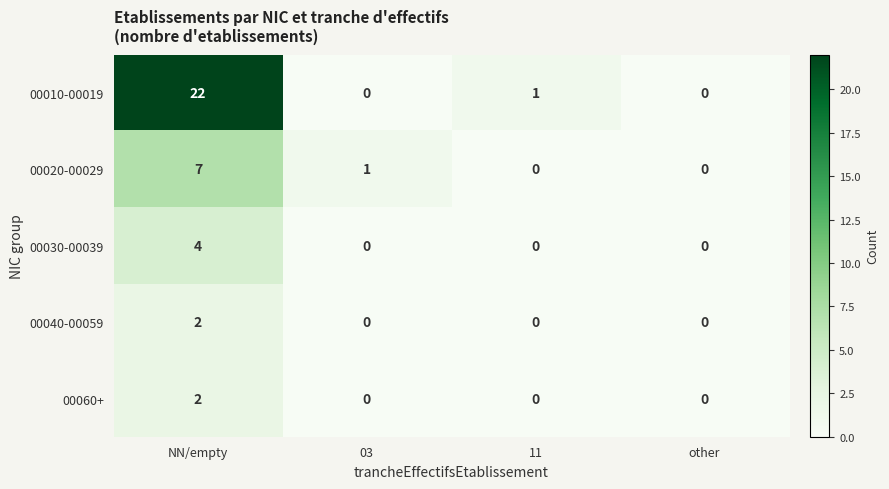

Is it true that 00030-00039 equals 6 at NN/empty?

False